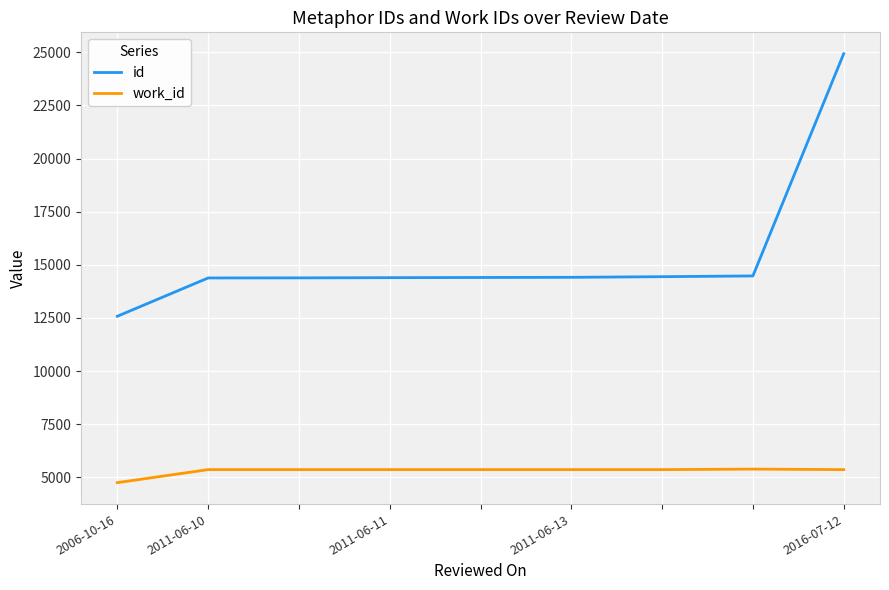

What is the highest value of the work_id series?

5390